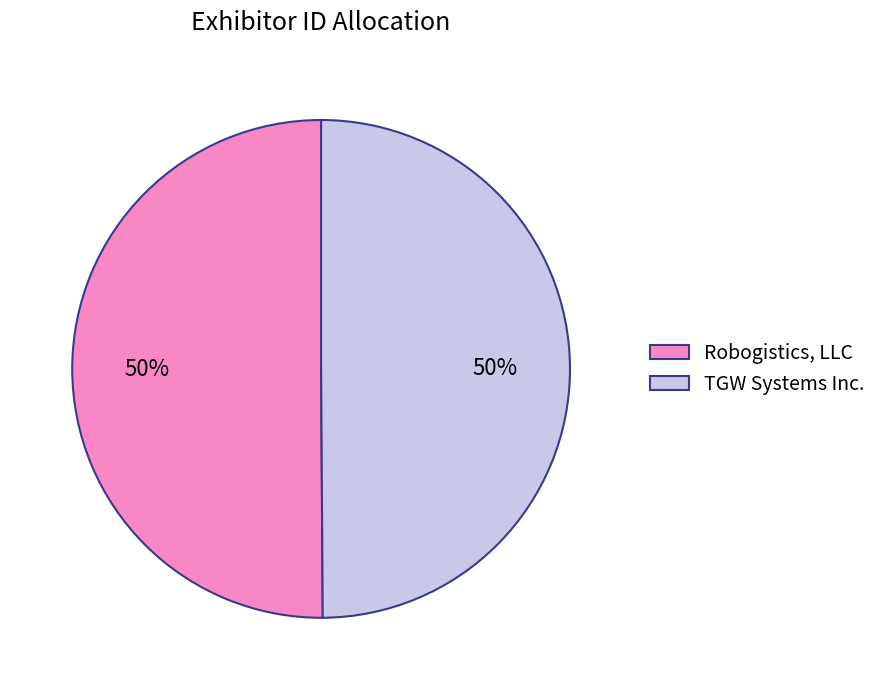

Combined, do TGW Systems Inc. and Robogistics, LLC account for over 50%?

Yes